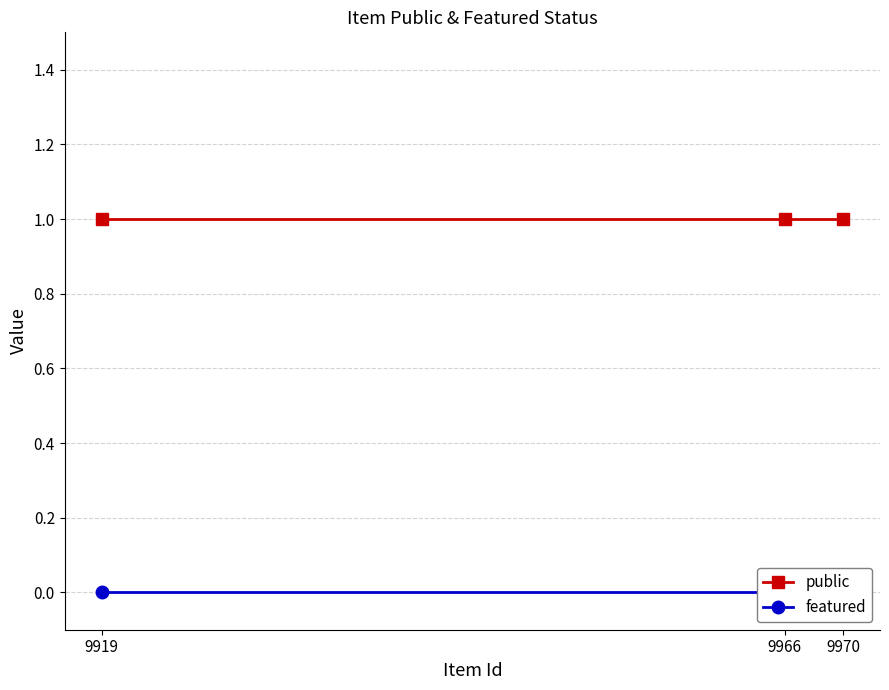

Which label corresponds to the smallest value in the chart?

9919